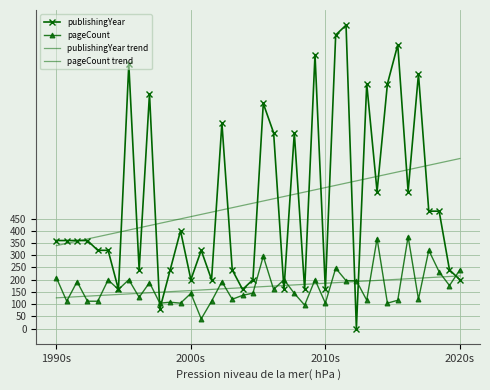

Which series has the widest spread of values?

publishingYear